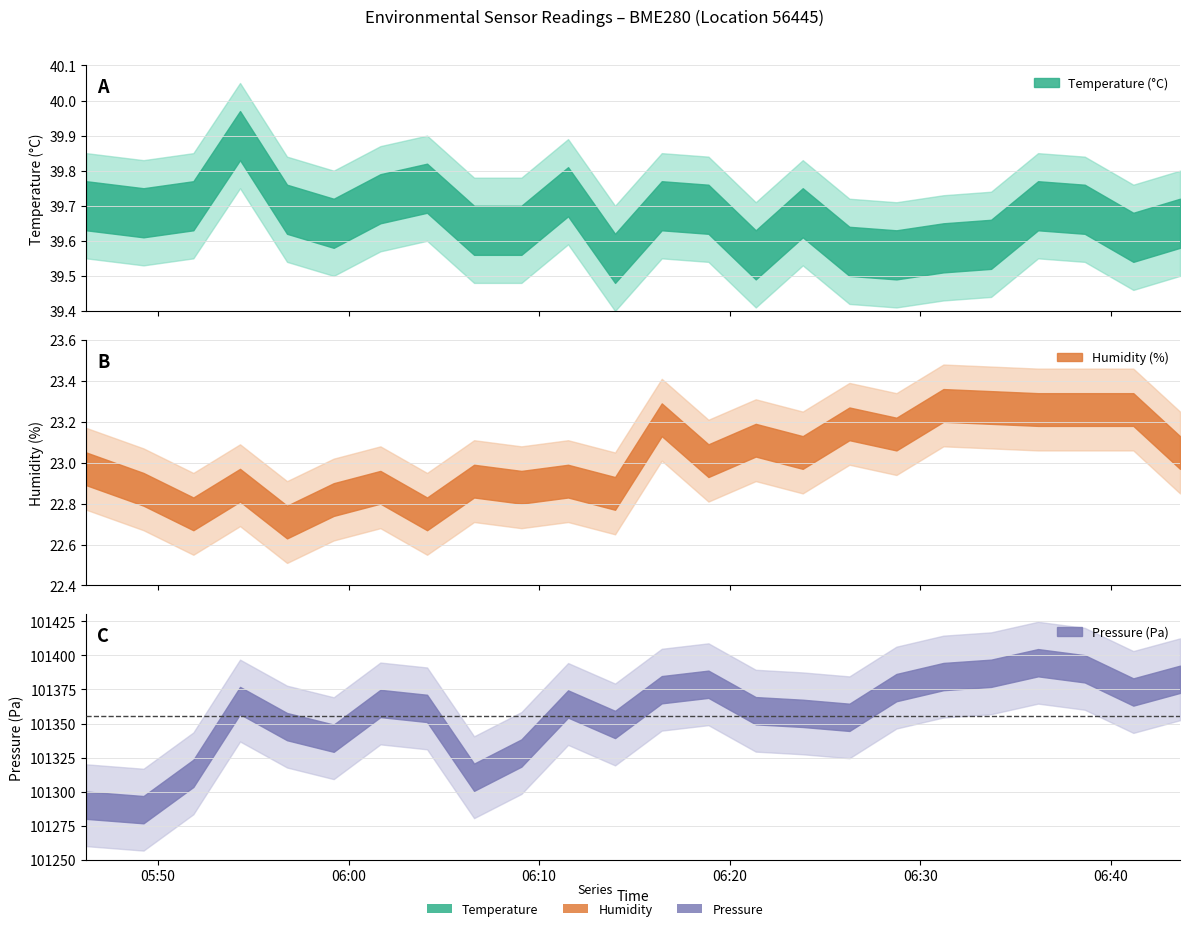

What is the average value of the humidity series?

23.0